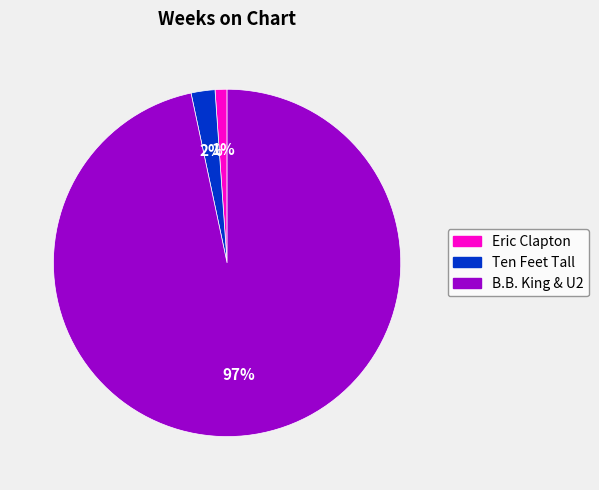

Rank the categories by value from lowest to highest.

Eric Clapton, Ten Feet Tall, B.B. King & U2